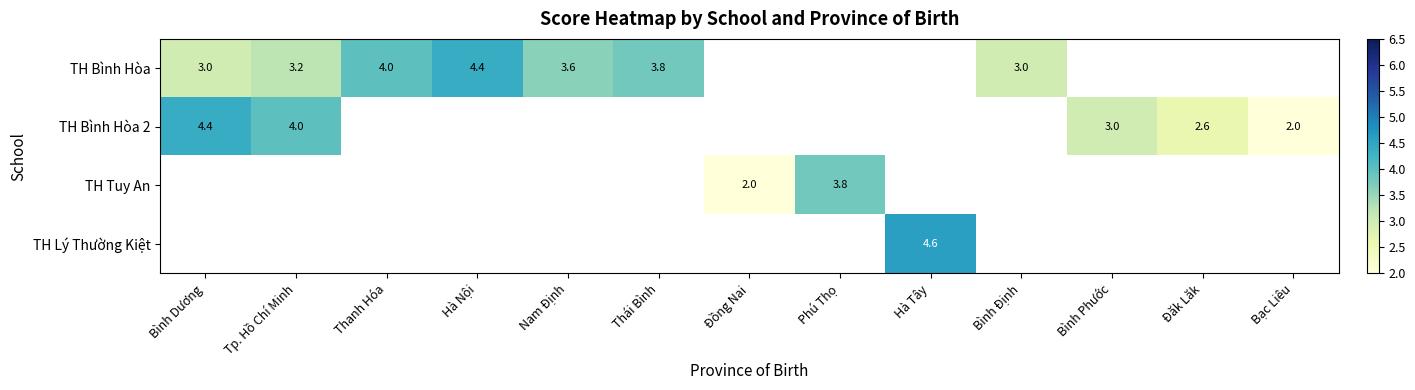

The value of TH Lý Thường Kiệt at Hà Tây is 4.6. True or false?

True